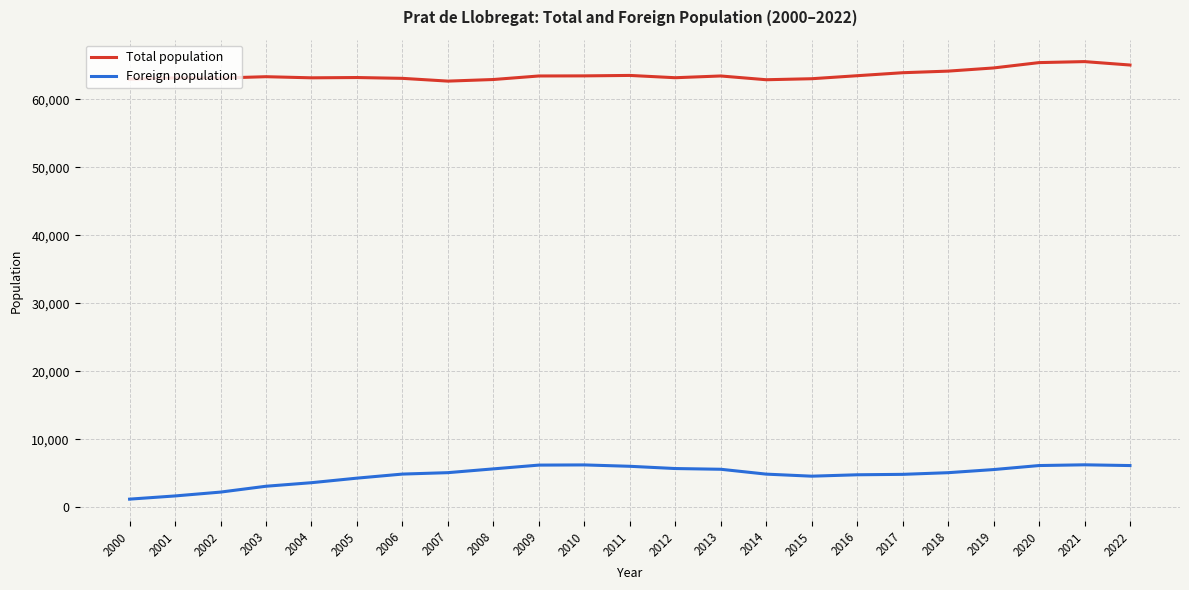

Is it true that Total population equals 109507 at 2012?

False